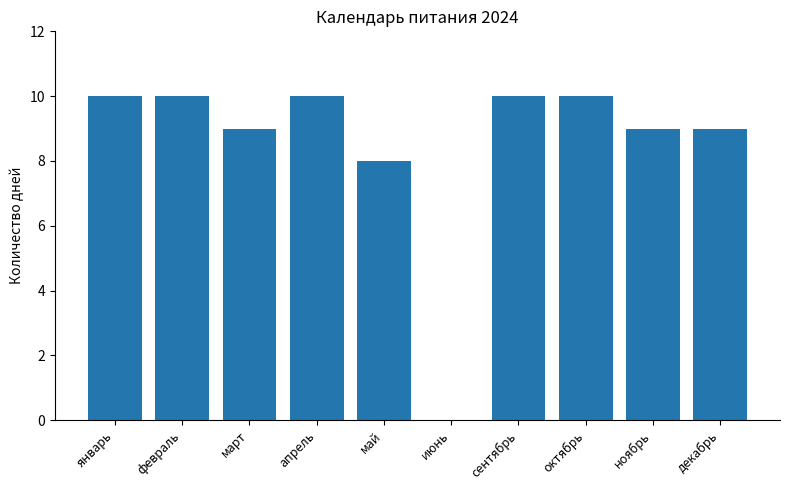

What is the sum of all values?

85